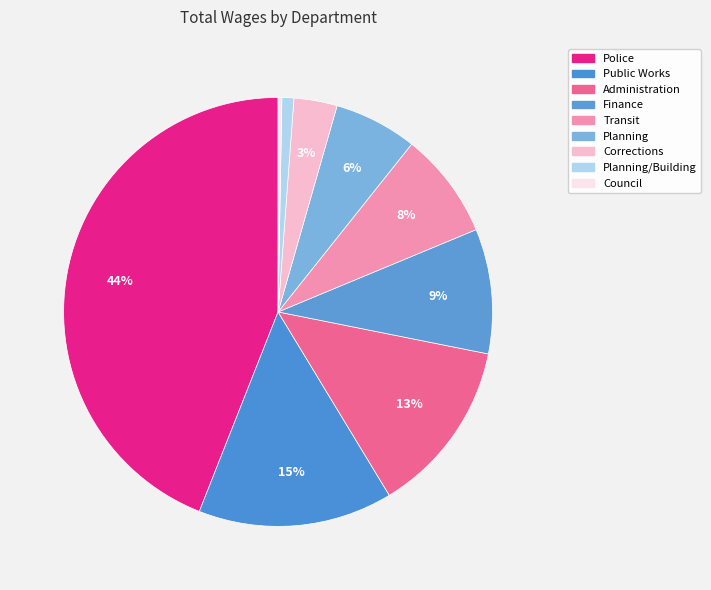

Count the number of slices in the pie.

9